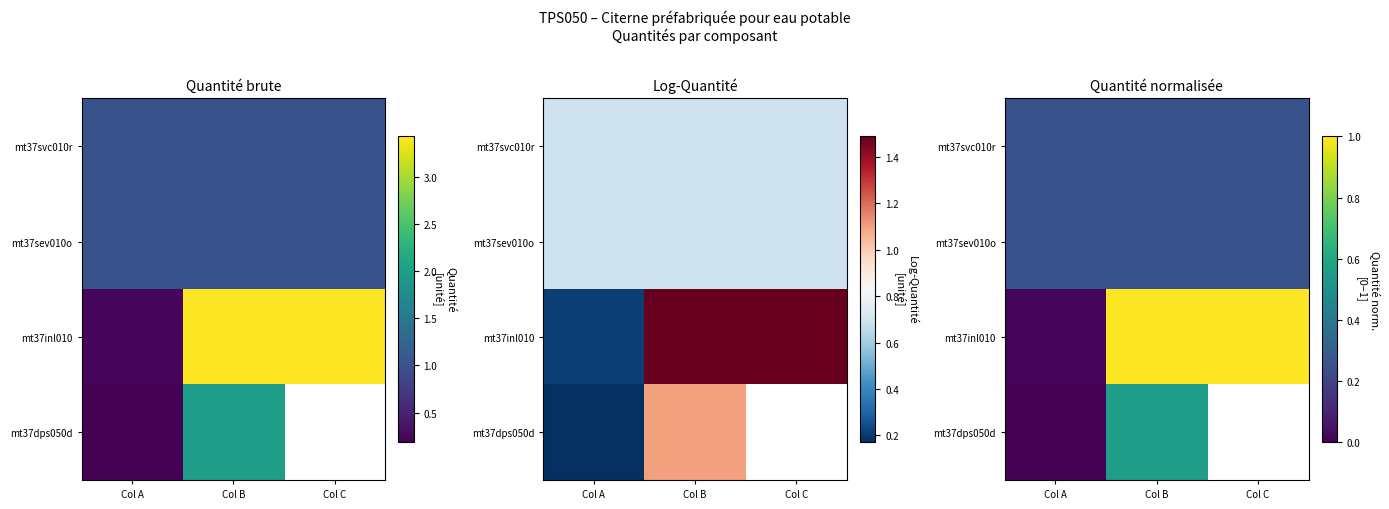

How many series are shown in this chart?

4